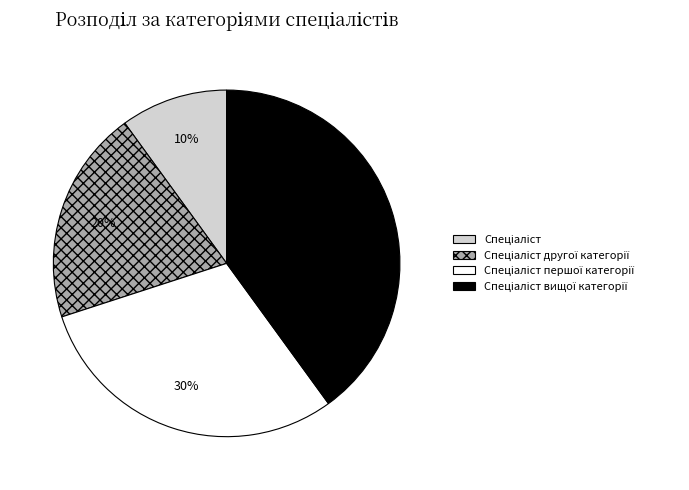

To the nearest percent, what is the difference between the largest and smallest slice percentages?

30%